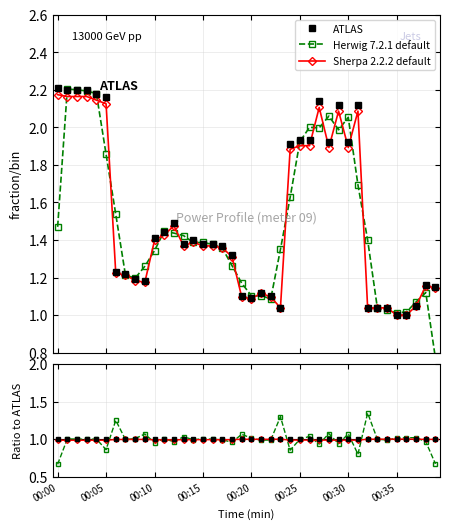

What are all the series names shown in the legend?

ATLAS, Herwig 7.2.1 default, Sherpa 2.2.2 default